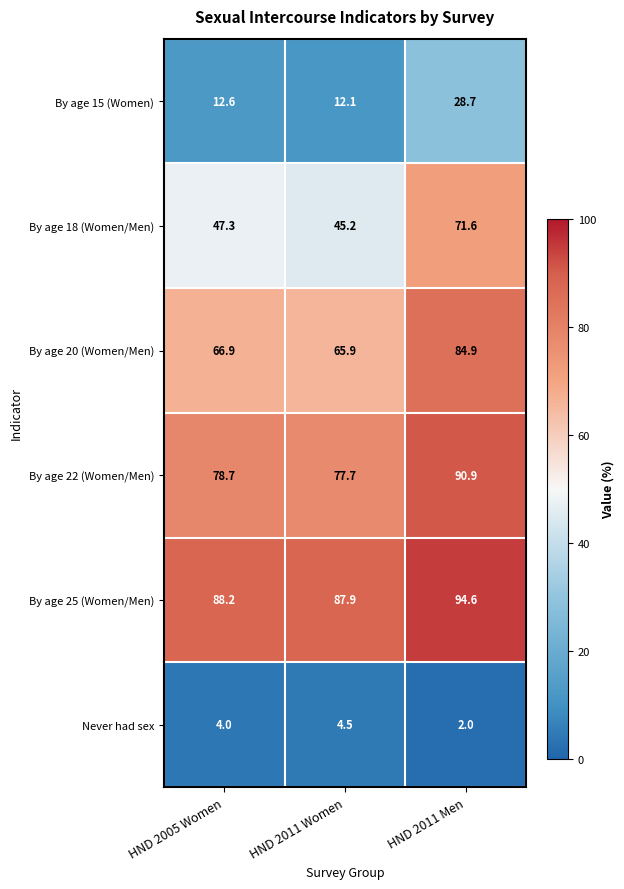

What is the sum of the By age 25 (Women/Men) values at HND 2011 Men and HND 2011 Women?

182.5